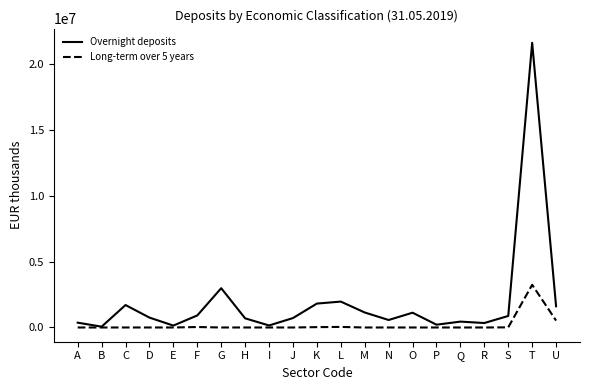

At which label does Long-term over 5 years reach its peak?

T